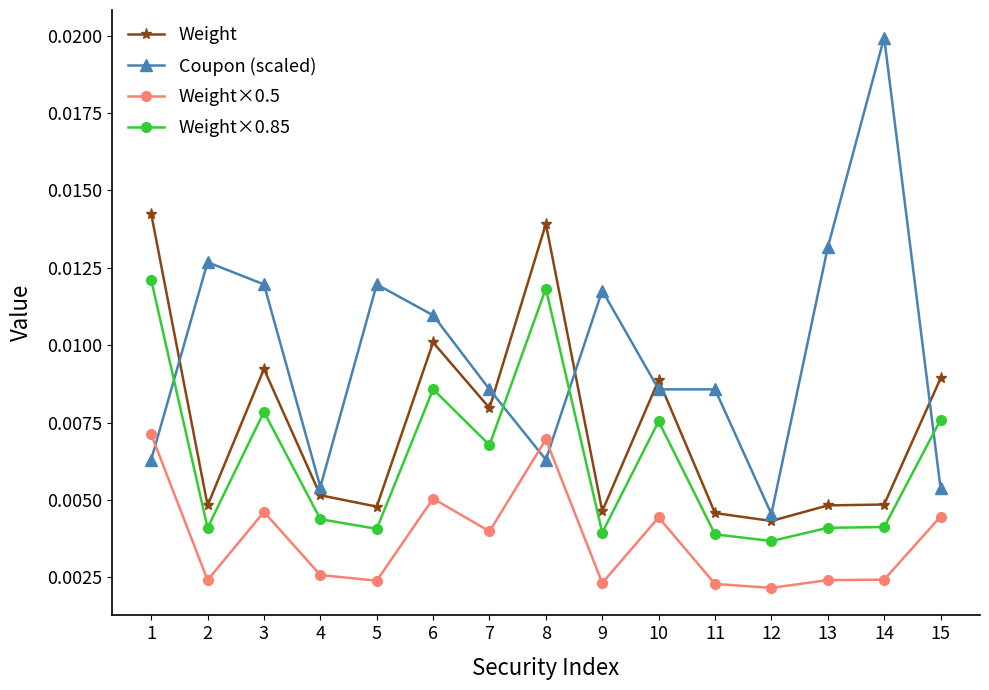

At which category does Weight reach its first local peak?

3